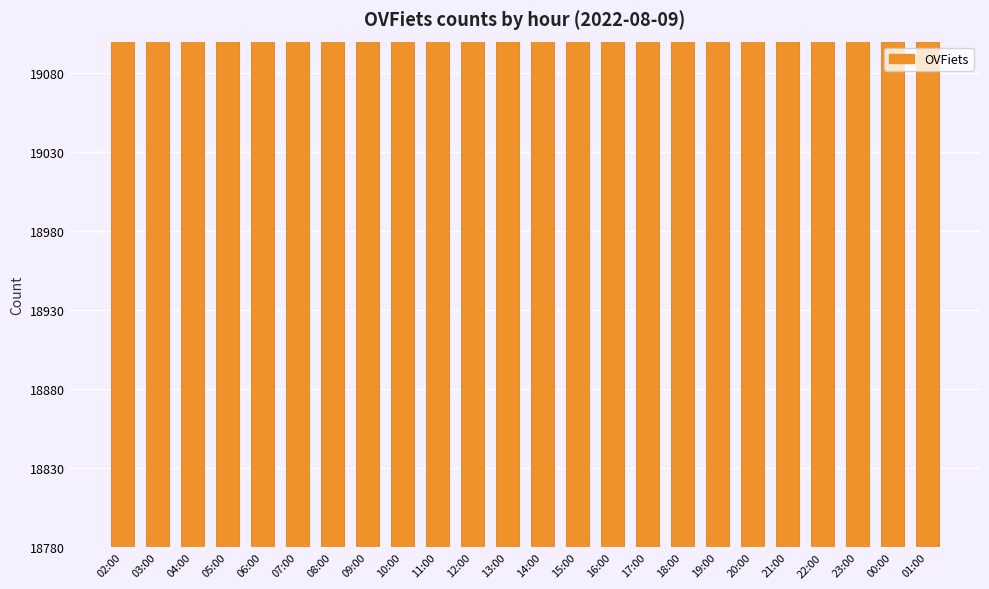

List the labels in order of value, smallest first.

09:00, 10:00, 19:00, 03:00, 04:00, 05:00, 06:00, 07:00, 08:00, 11:00, 12:00, 13:00, 14:00, 16:00, 17:00, 18:00, 20:00, 21:00, 22:00, 23:00, 00:00, 01:00, 02:00, 15:00